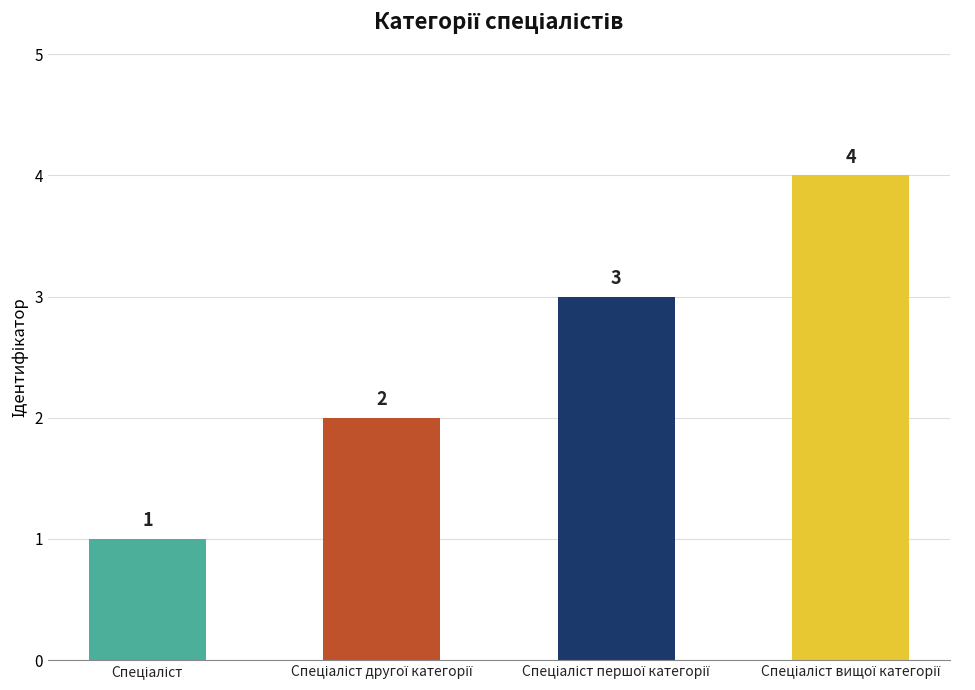

What is the difference between the maximum and minimum values?

3